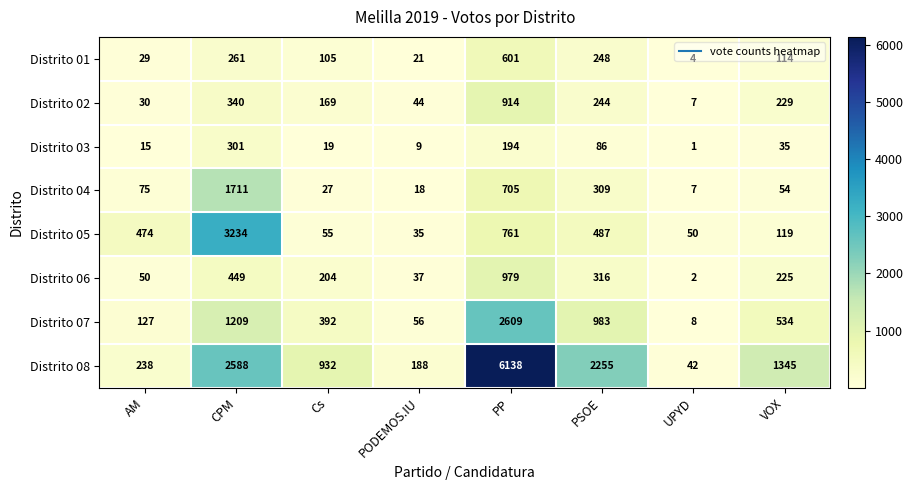

Is it true that Distrito 07 equals 1209 at CPM?

True